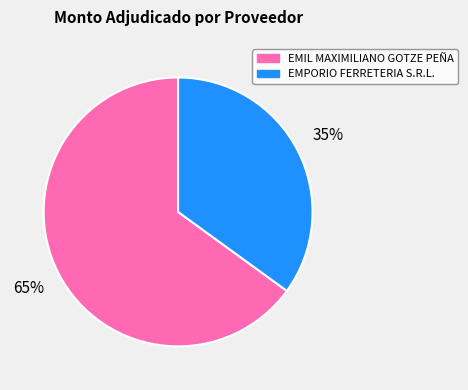

Is EMIL MAXIMILIANO GOTZE PEÑA the majority of the pie?

Yes